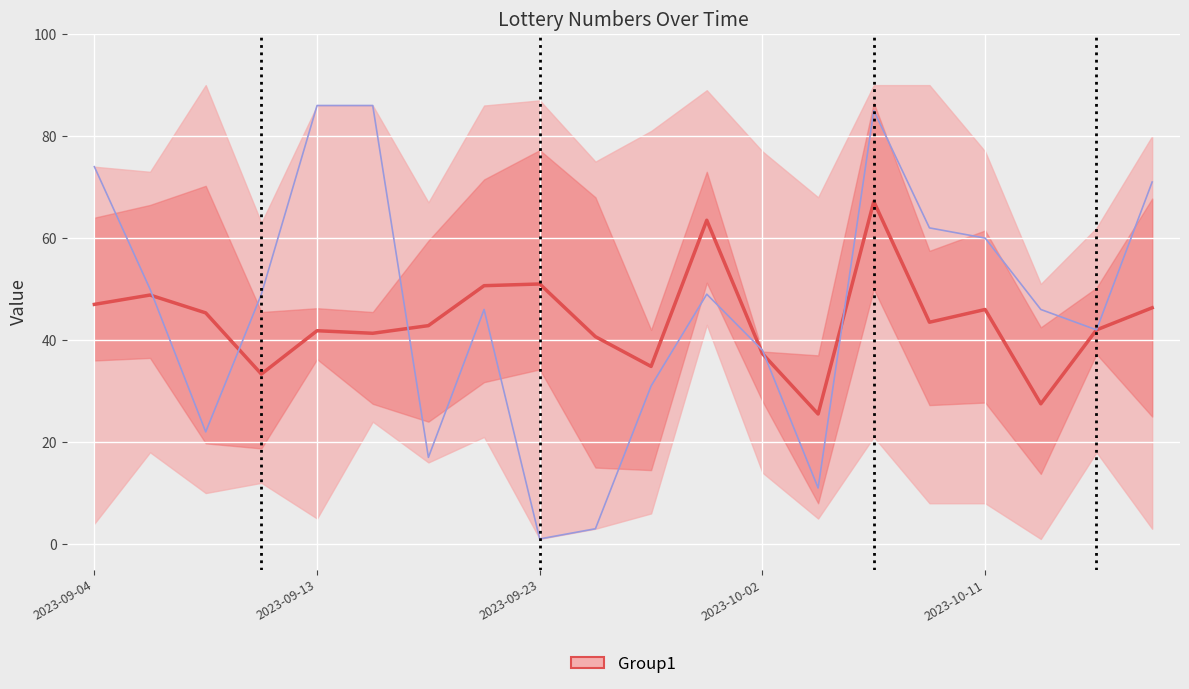

The S2 series shows 68 at 2023-09-23. True or false?

False